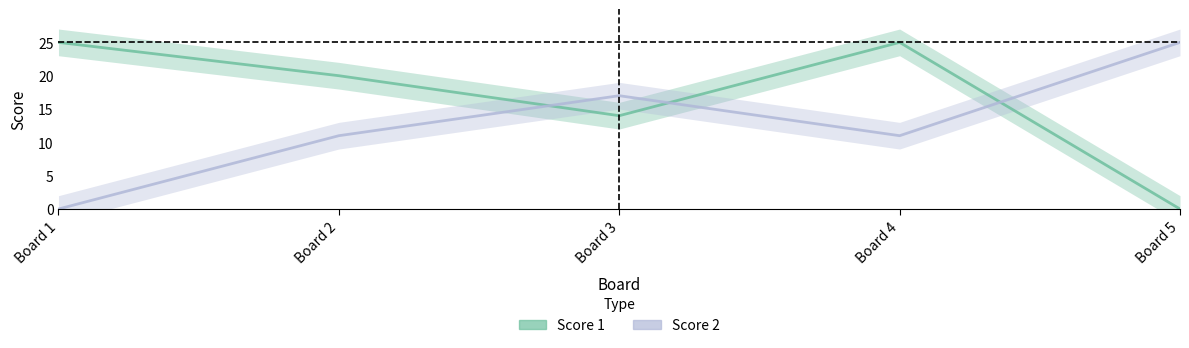

What is the difference between the maximum and minimum values in the Score 1 series?

25